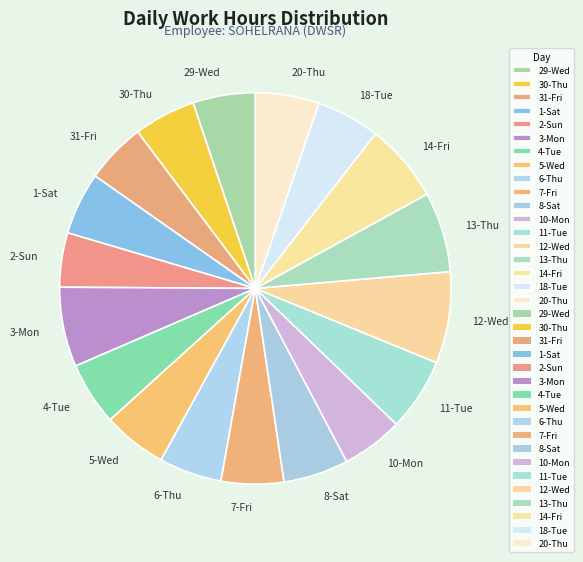

Is there a majority slice in this chart?

No